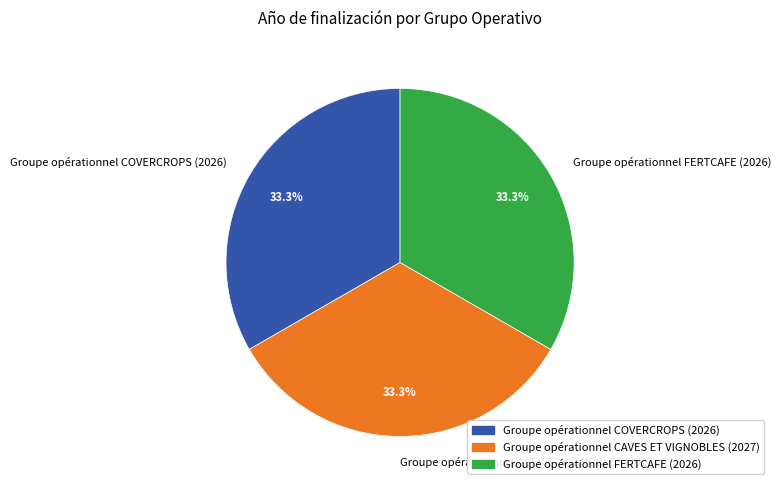

How many segments does this pie chart have?

3